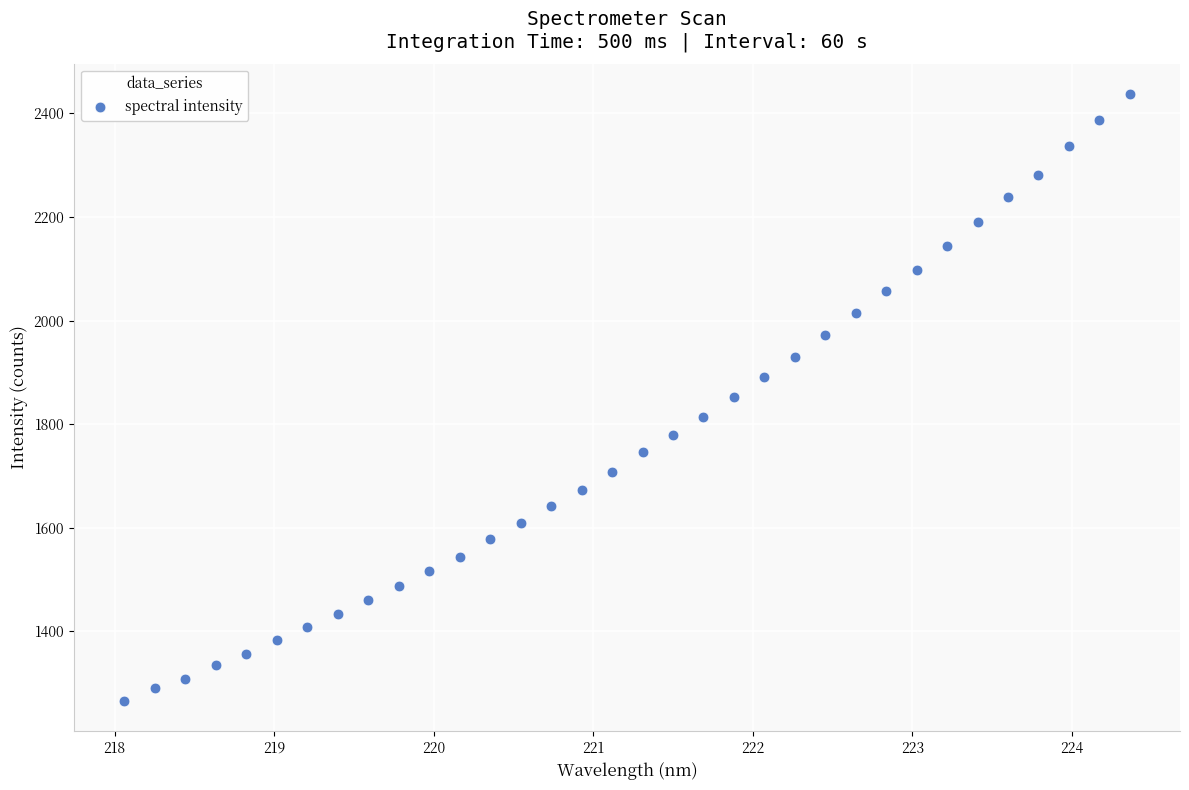

What is the range of Y values (max minus min)?

1170.9